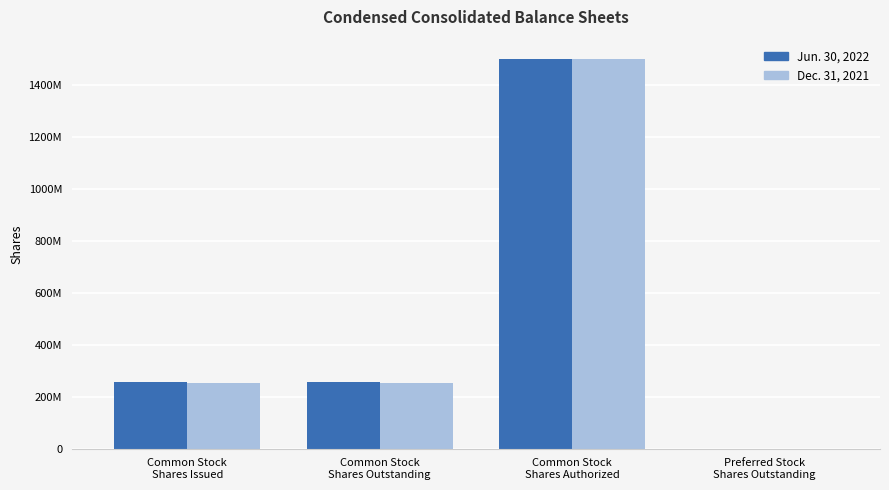

What is the minimum value shown in the chart?

345000